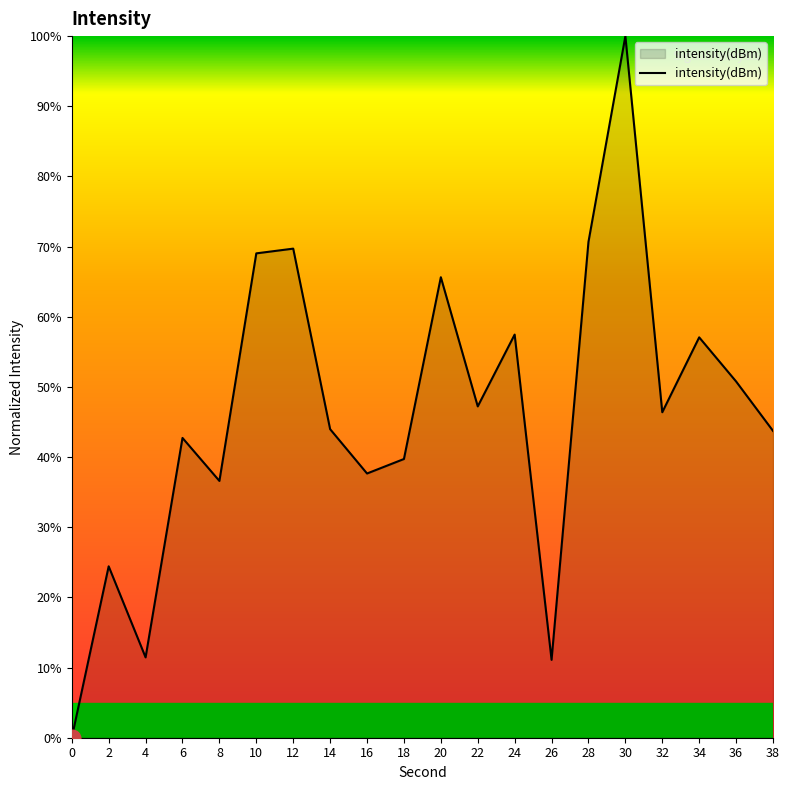

What is the difference between the second highest and minimum values?

70.7